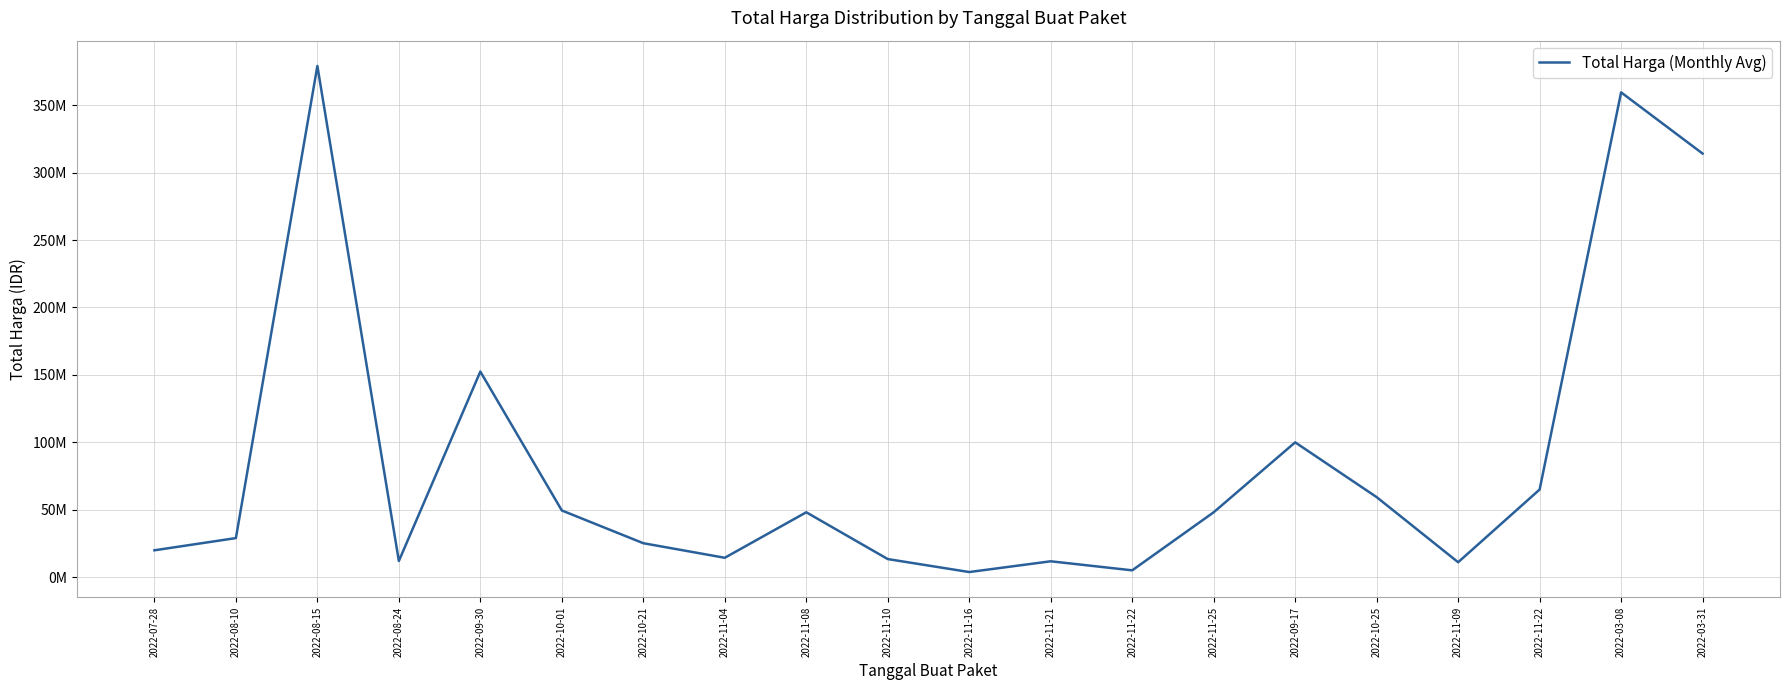

True or false: the data has more than 0 interior local peaks.

True